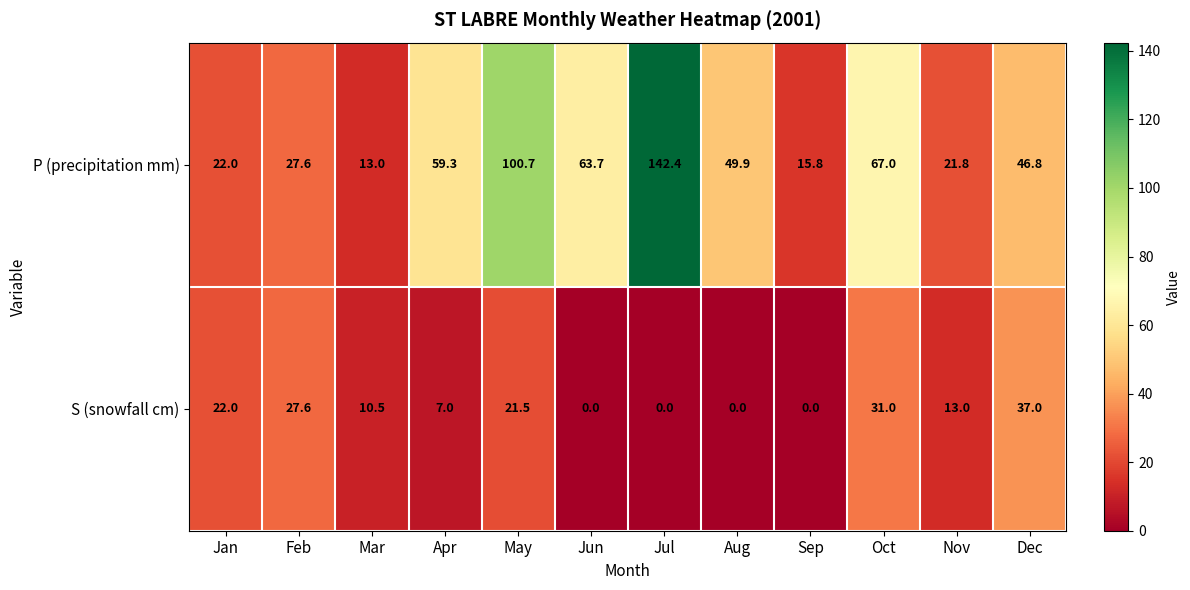

What is the difference between the maximum and minimum values in the S (snowfall cm) series?

37.0